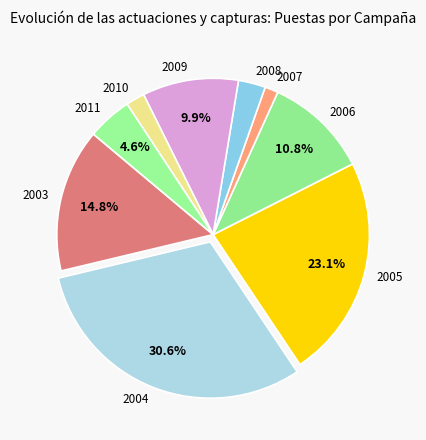

What portion of the pie excludes 2009?

90.1%